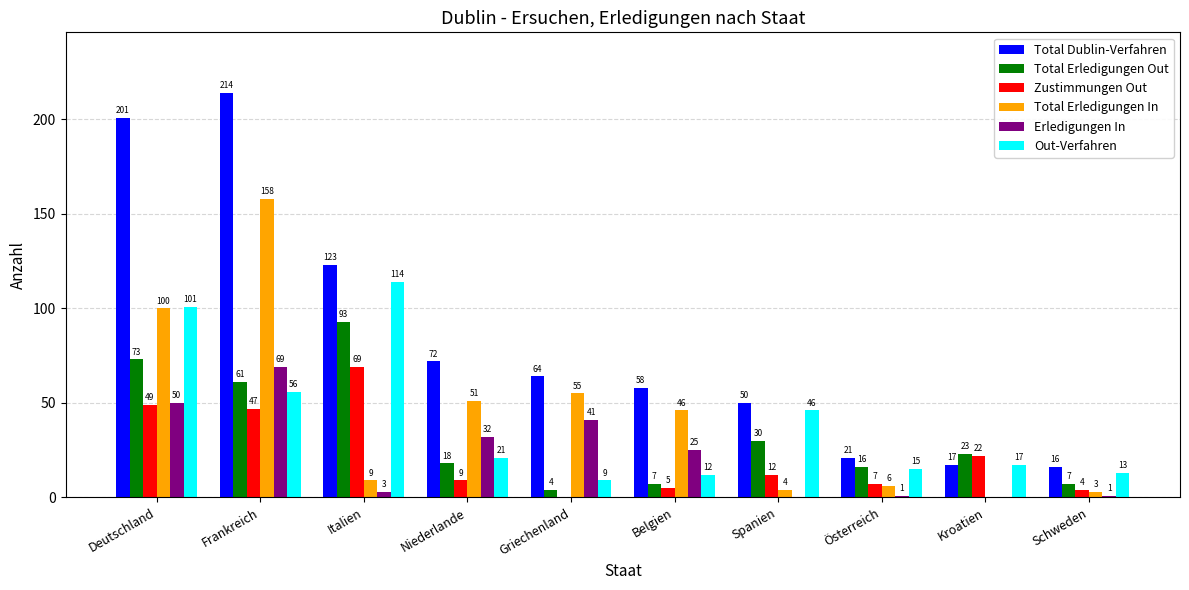

The value of Erledigungen In at Spanien is 0. True or false?

True